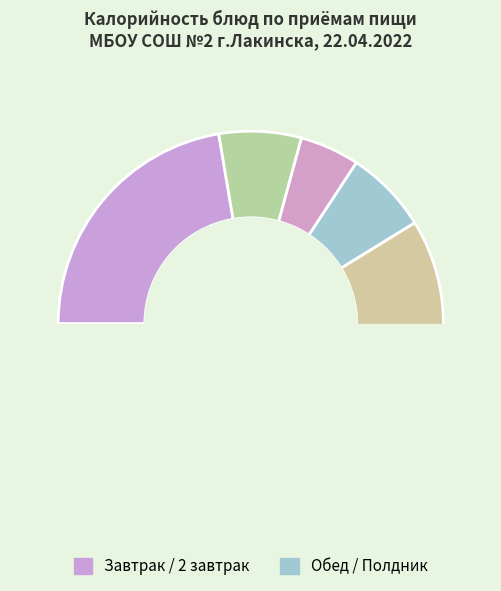

To the nearest percent, what portion does Компот из свежих фруктов represent?

8%